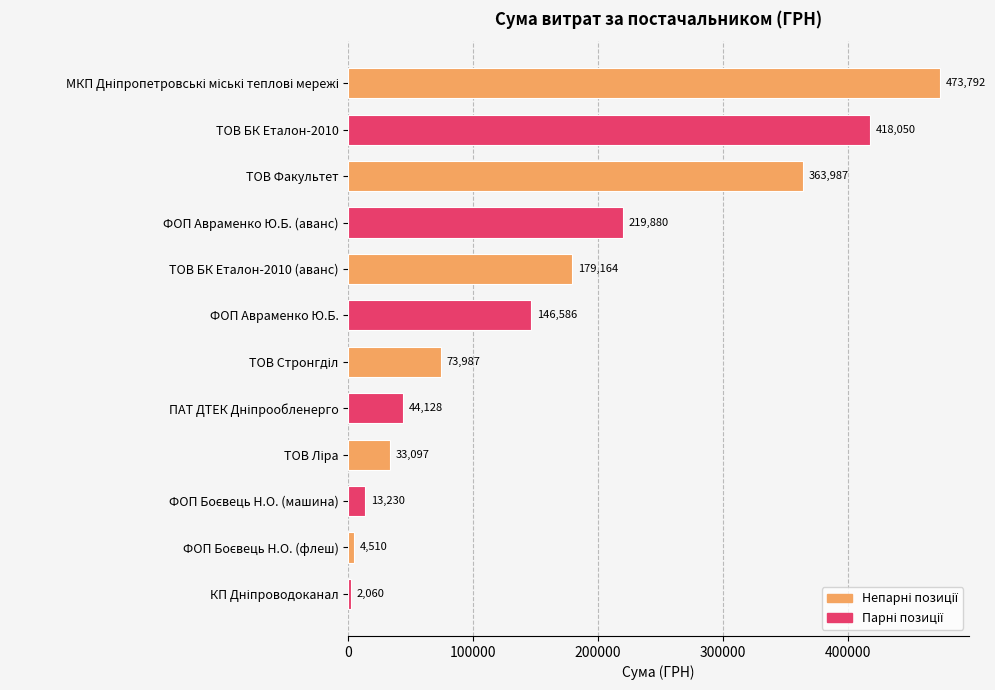

What is the minimum value shown in the chart?

2059.7